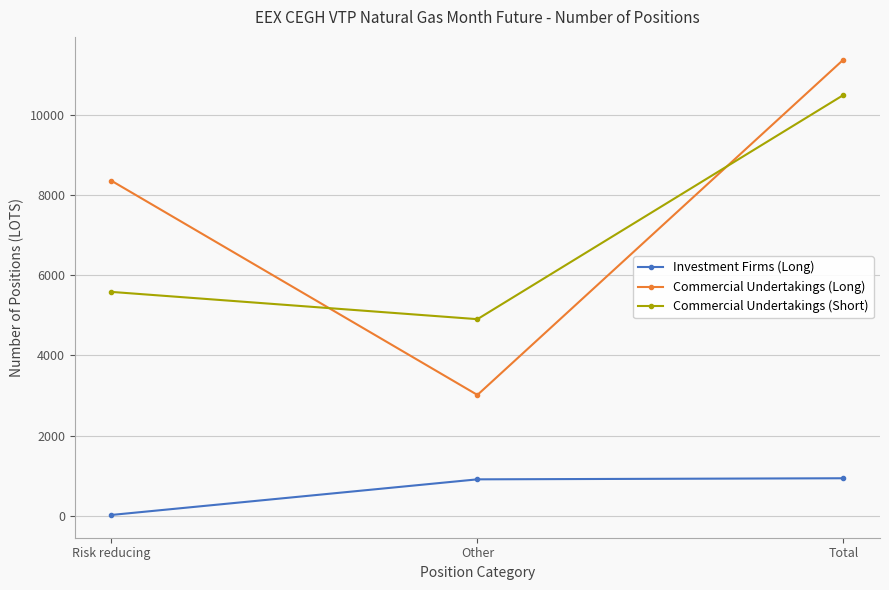

At which label does Commercial Undertakings (Long) reach its minimum?

Other